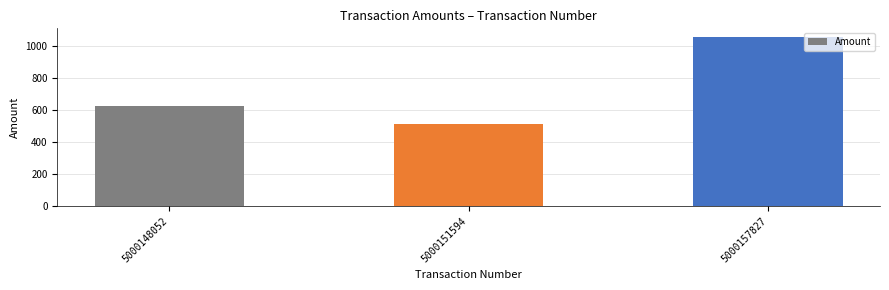

Are the bars horizontal?

No